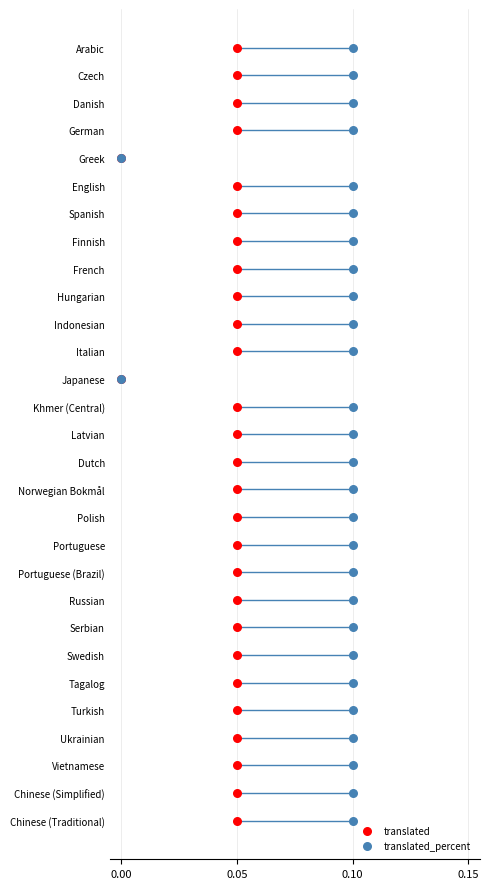

Which series contains the highest Y value?

translated